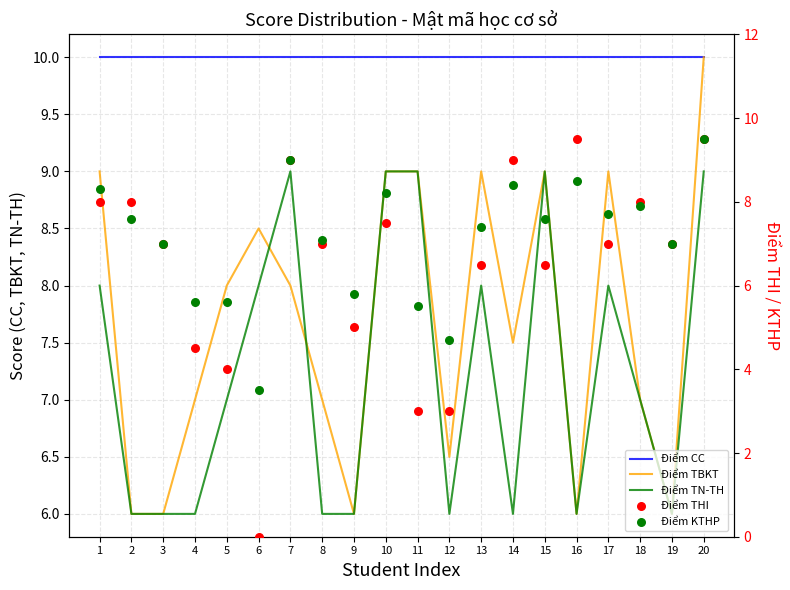

What are all the series names shown in the legend?

Điểm CC, Điểm TBKT, Điểm TN-TH, Điểm THI, Điểm KTHP